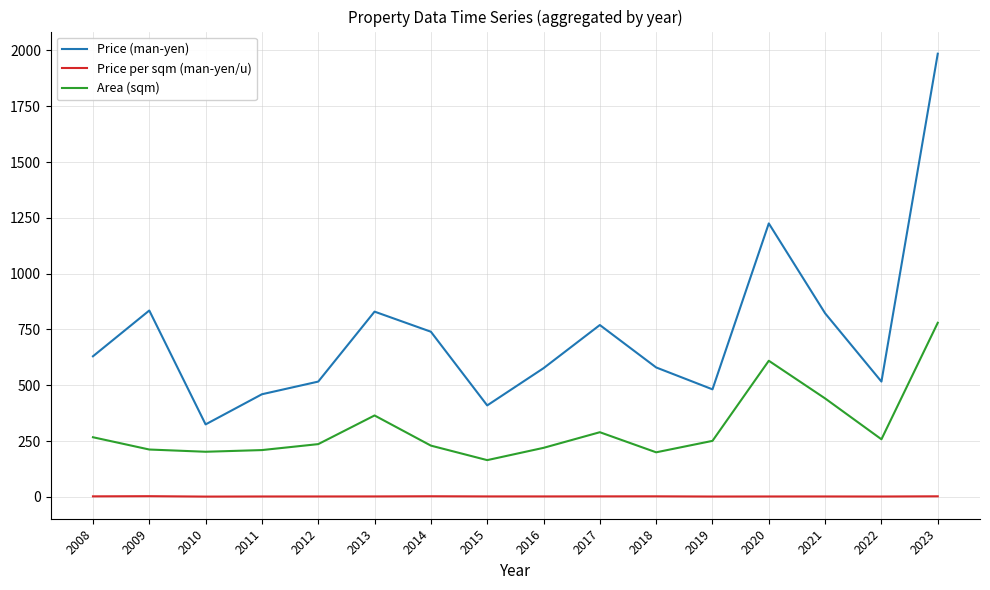

What are all the series names shown in the legend?

Price (man-yen), Price per sqm (man-yen/u), Area (sqm)